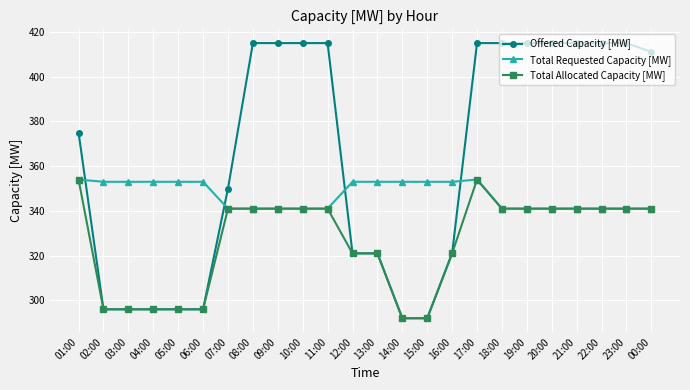

List the series in order of their overall mean, lowest first.

Total Allocated Capacity [MW], Total Requested Capacity [MW], Offered Capacity [MW]